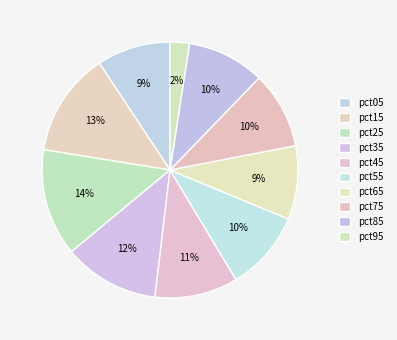

Is there any slice that represents more than half of the pie?

No